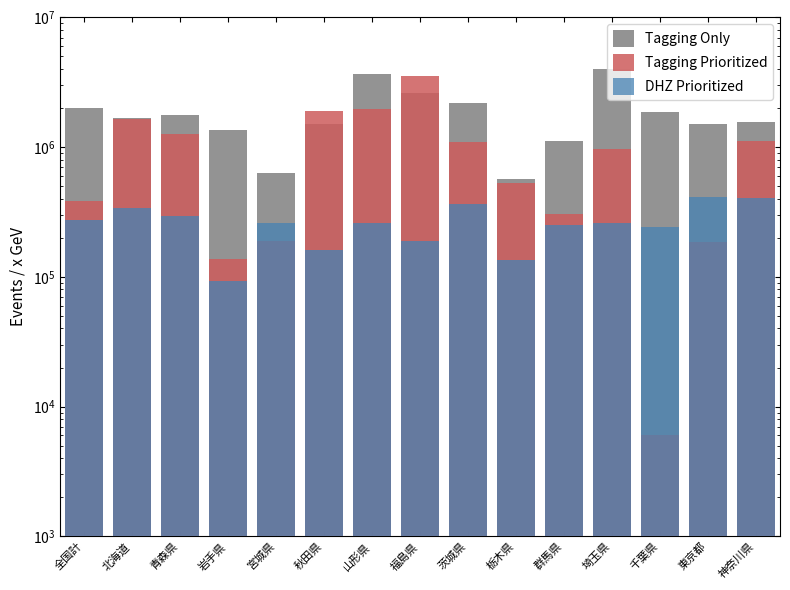

What is the sum of all Tagging Only values?

28080779.6